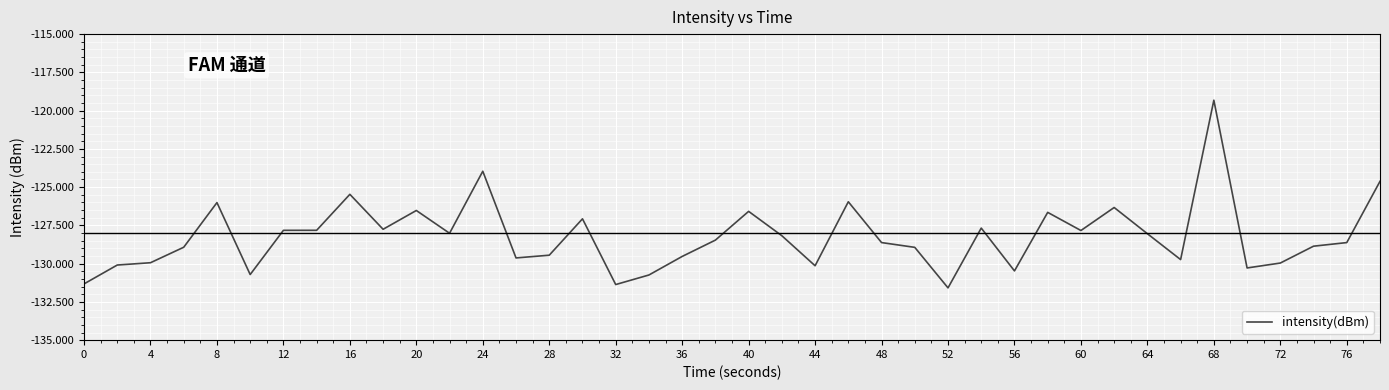

What is the maximum value shown in the chart?

-119.3